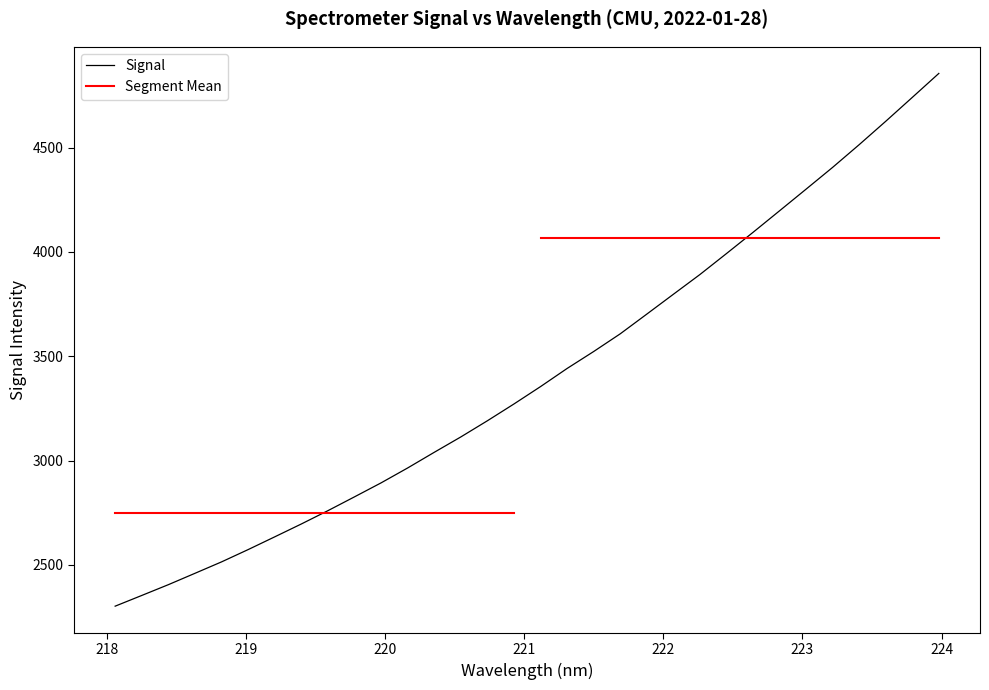

What is the difference between the second highest and minimum values?

2437.7